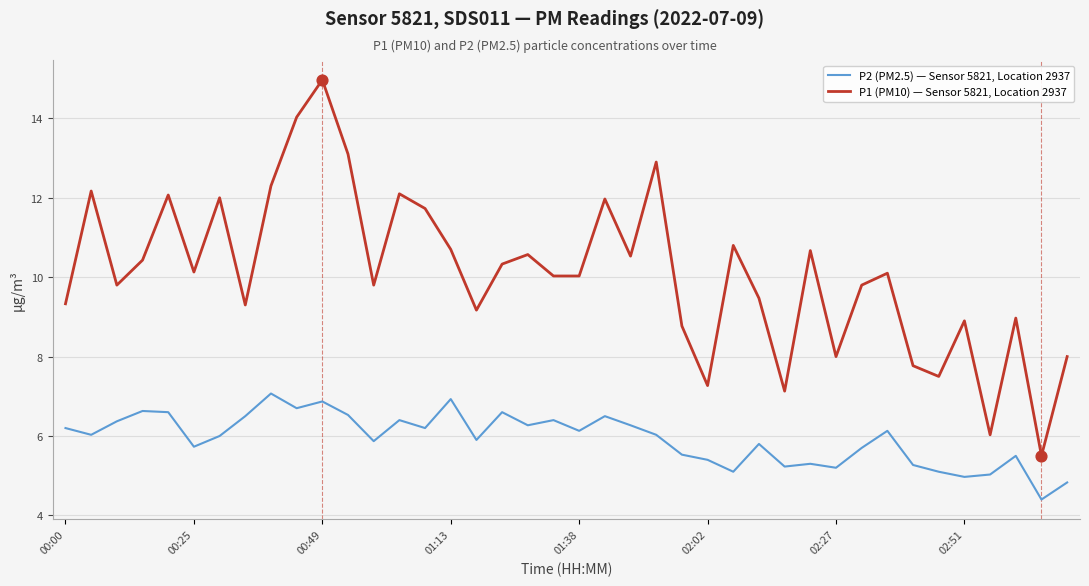

At how many categories does at least one series exceed 5?

40